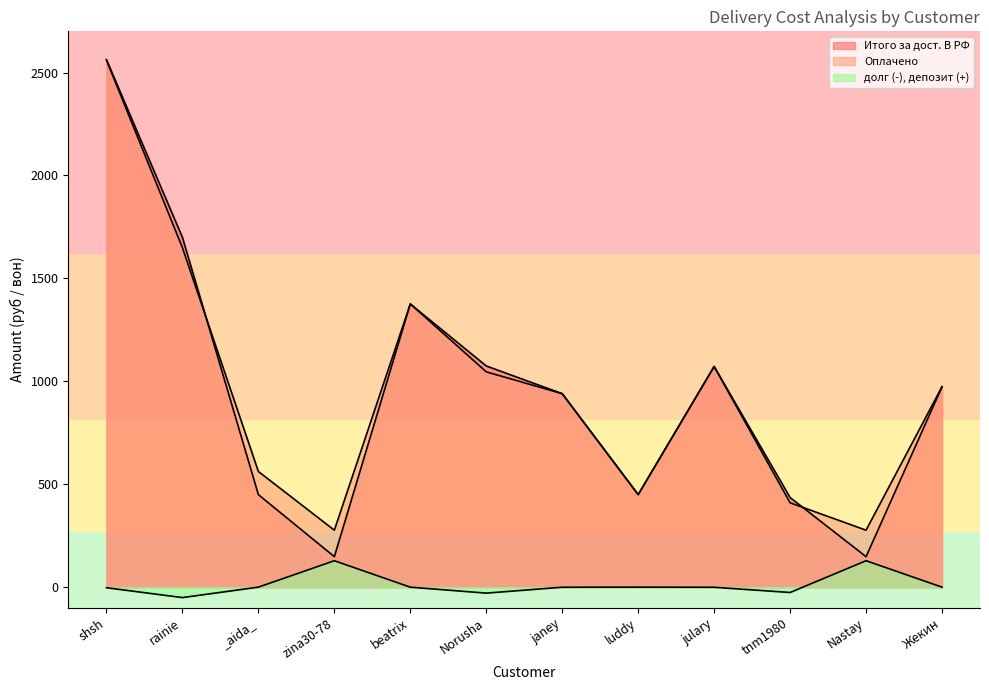

Is the value of долг (-), депозит (+) at rainie greater than the value of Оплачено at janey?

No